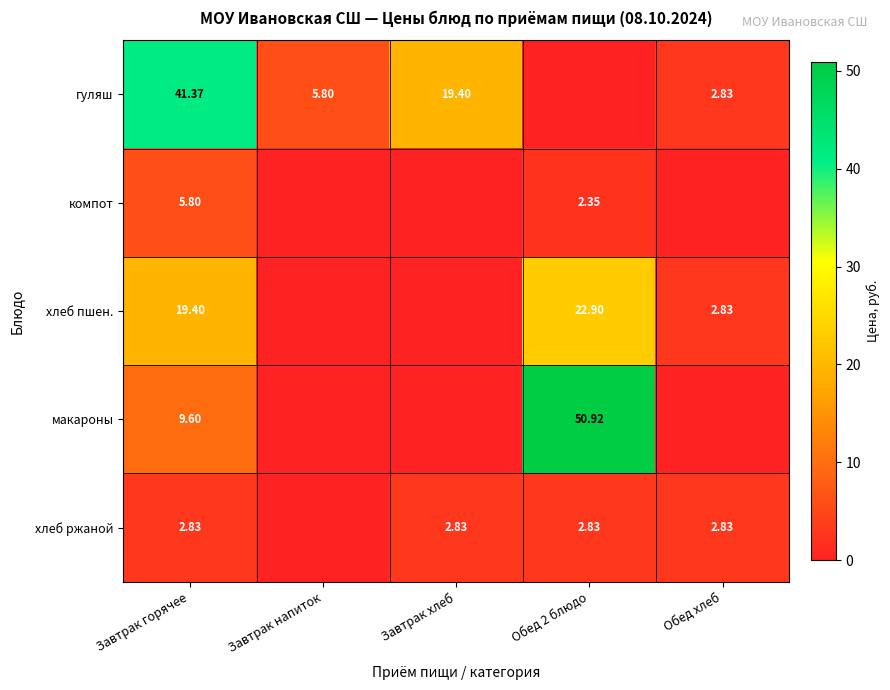

Is the value of хлеб ржаной at Завтрак хлеб greater than the value of компот at Завтрак горячее?

No